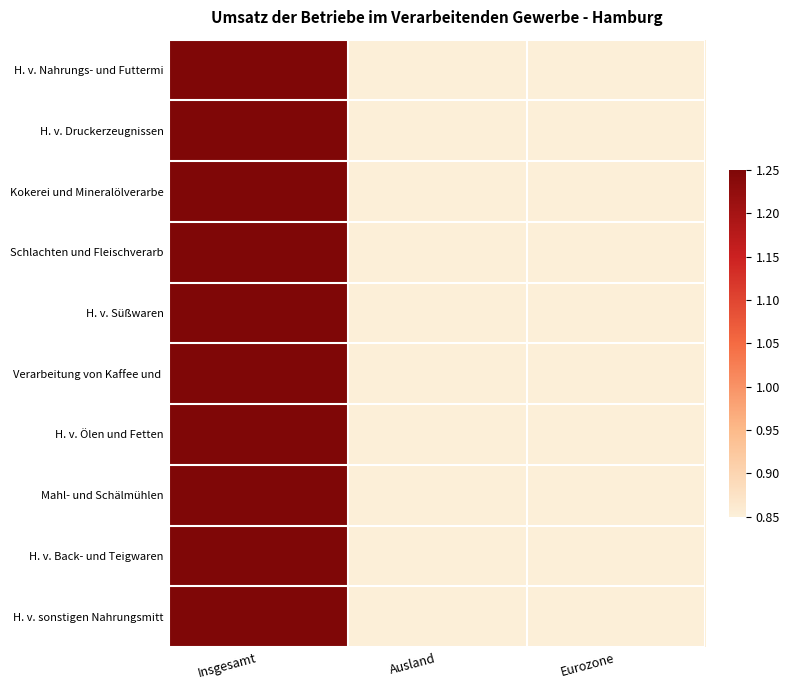

Which series changed the most between Insgesamt and Ausland?

Schlachten und Fleischverarb